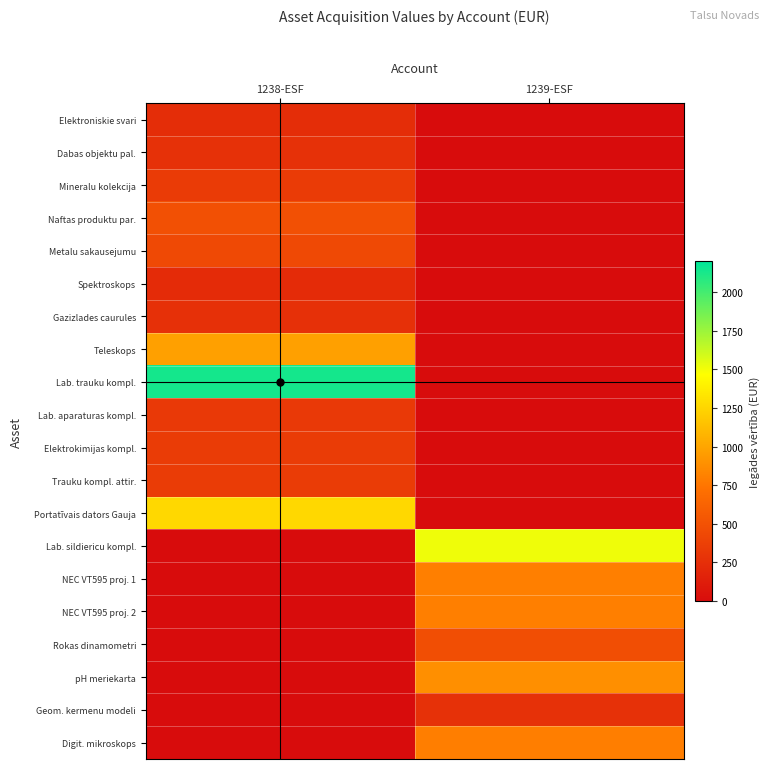

Between 1238-ESF and 1239-ESF, which is larger?

1238-ESF